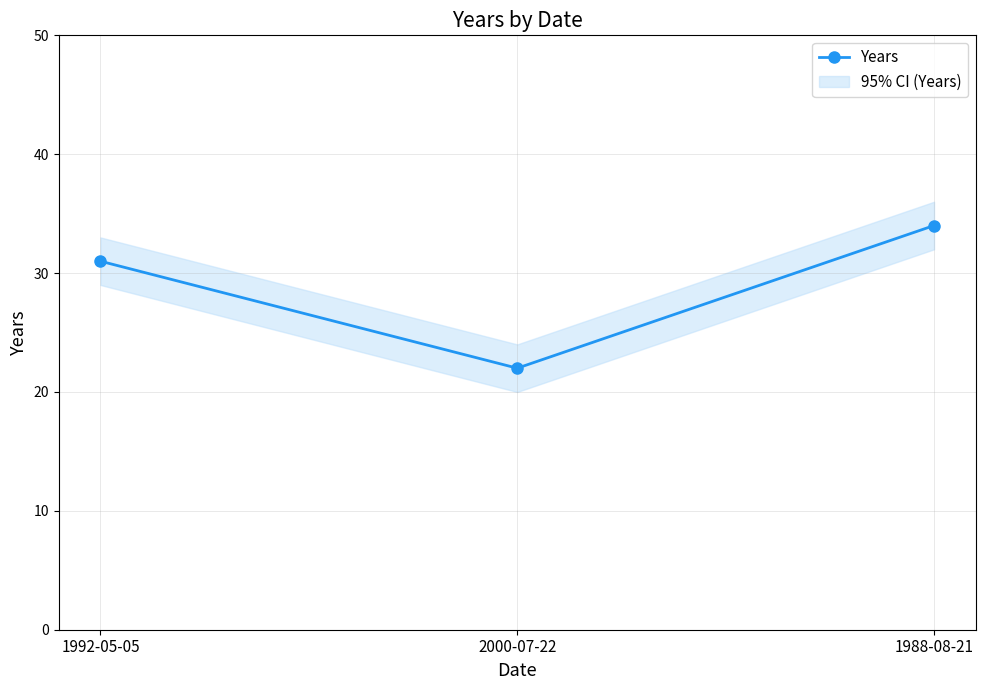

What position from the right is 1988-08-21?

1